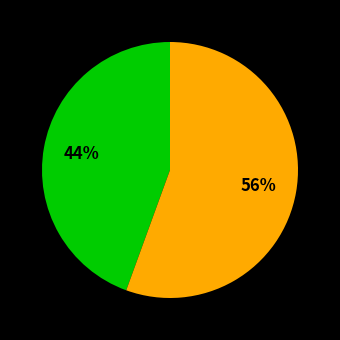

Count the number of slices in the pie.

2